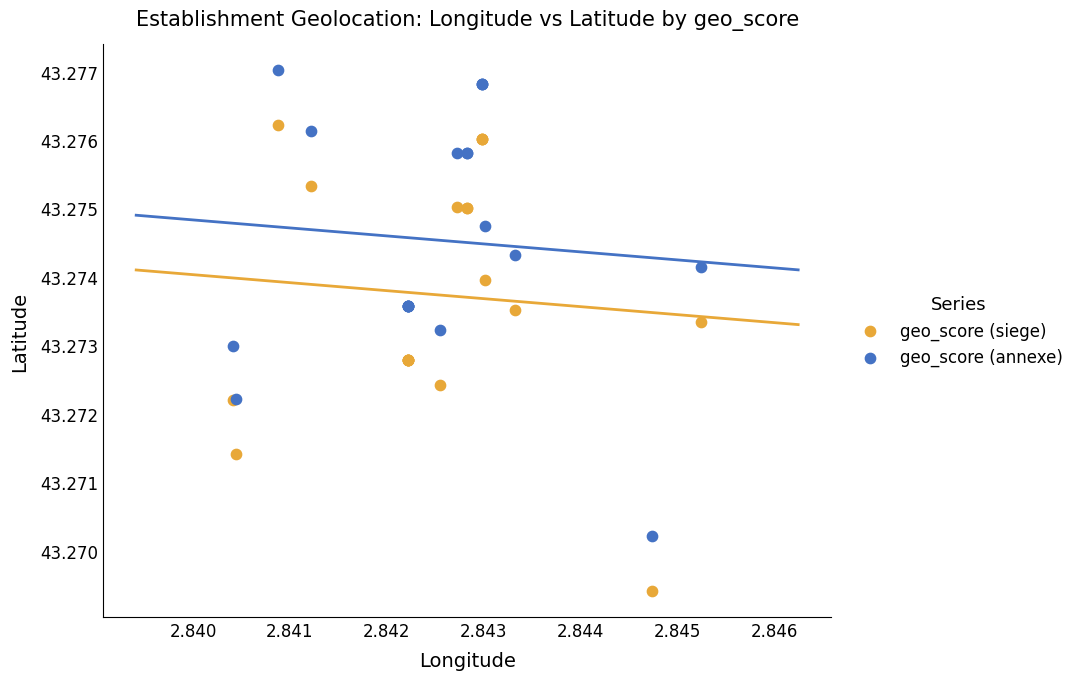

Which series reaches the maximum Y coordinate?

geo_score (annexe)